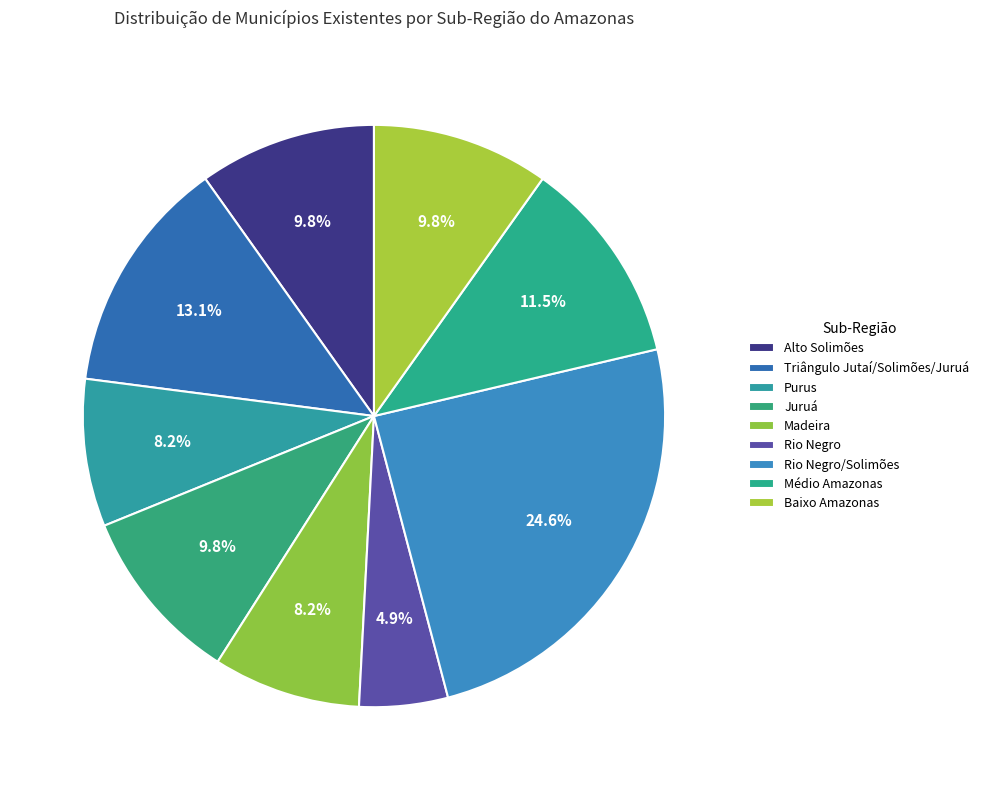

How many slices are in this pie chart?

9